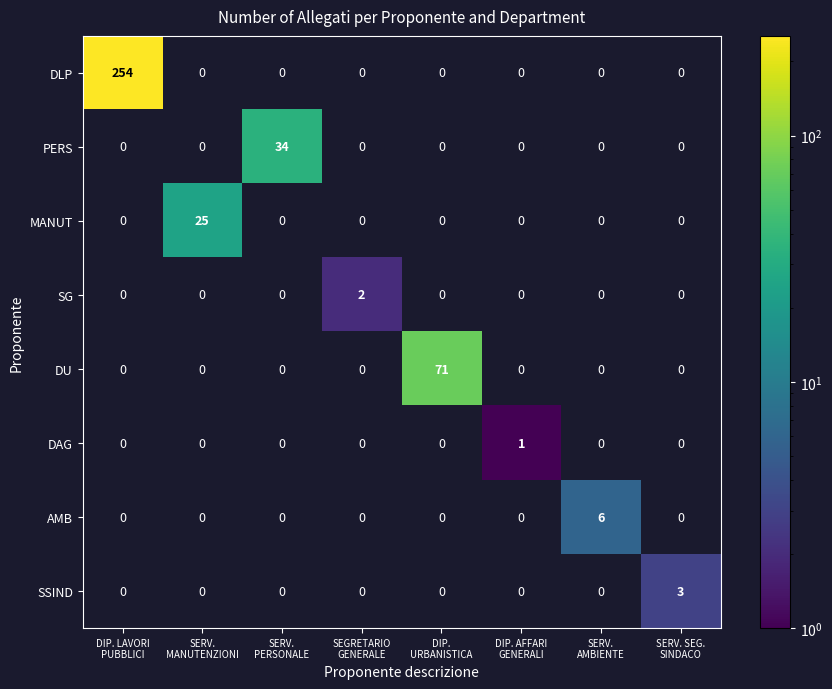

What is the highest value of the AMB series?

6